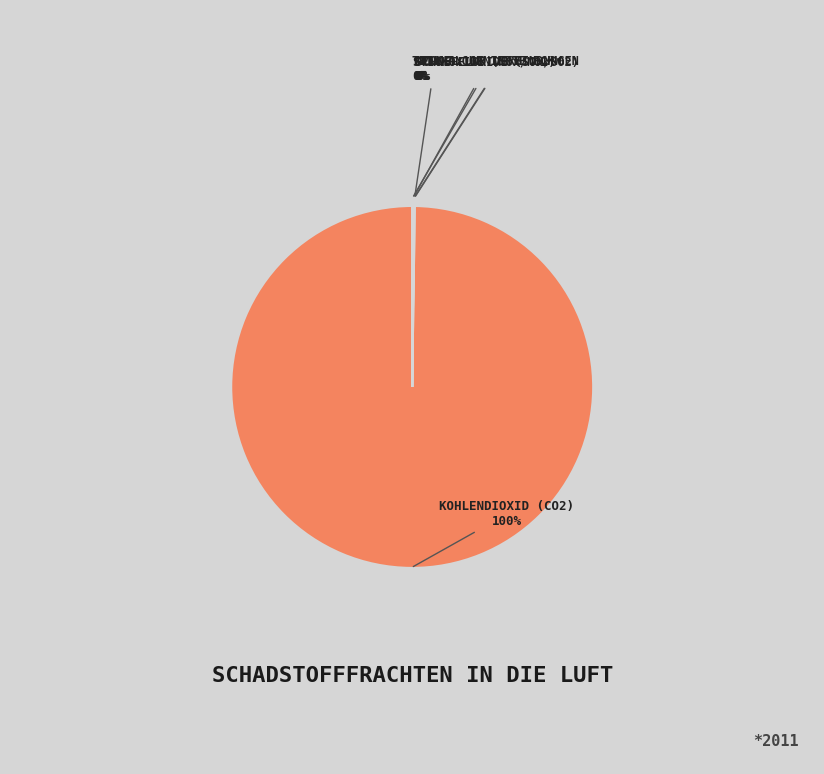

Is there a majority slice in this chart?

Yes